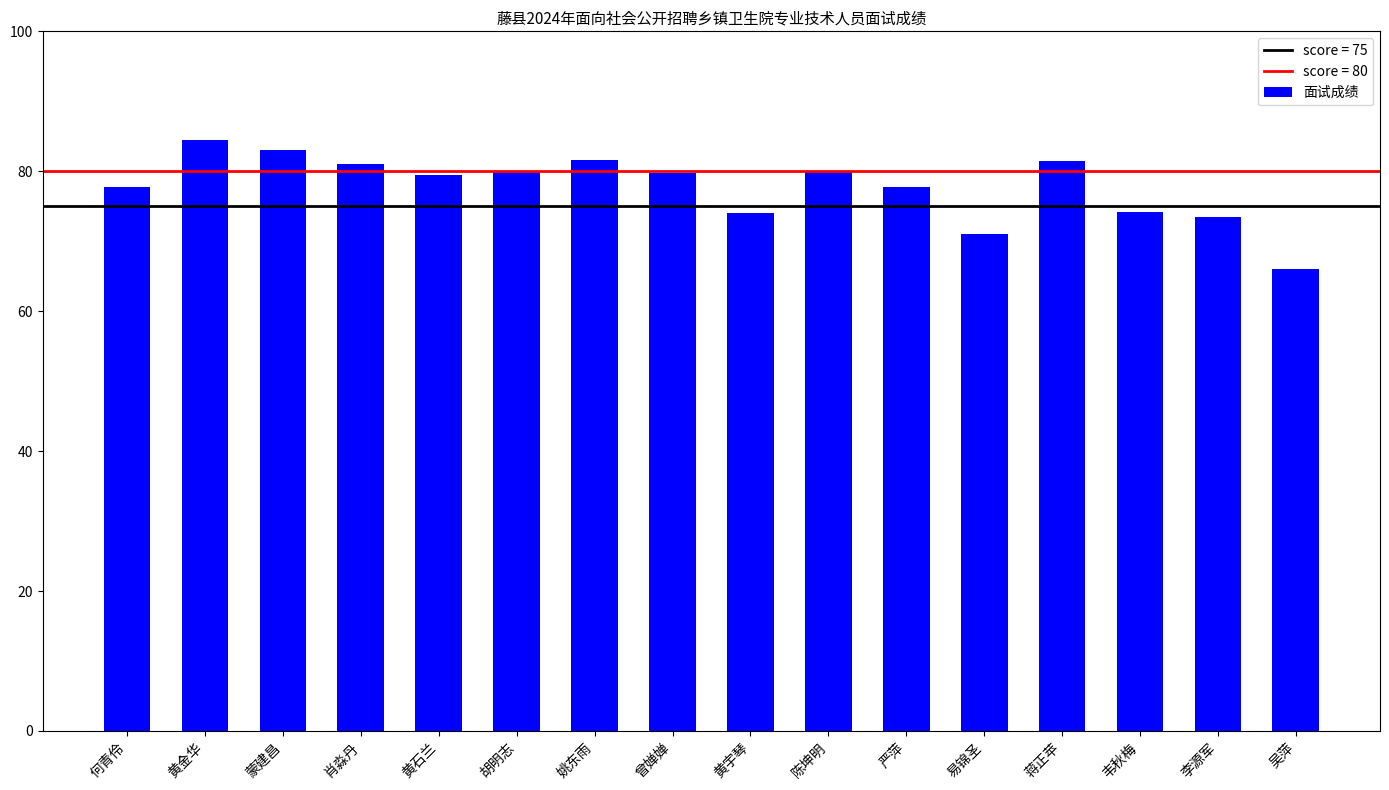

What position from the left is 吴萍?

16